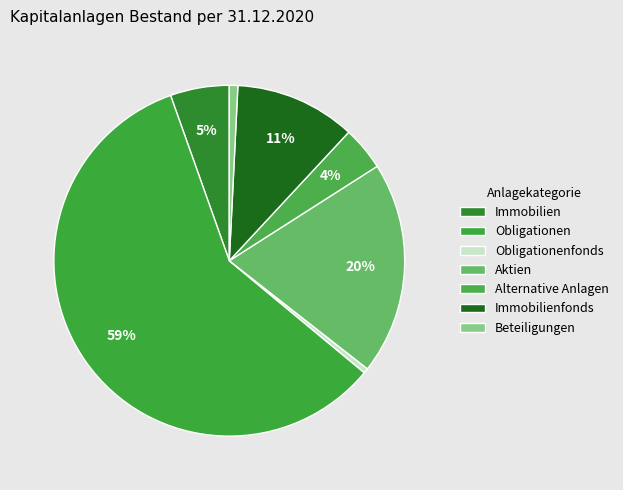

How many slices are in this pie chart?

7